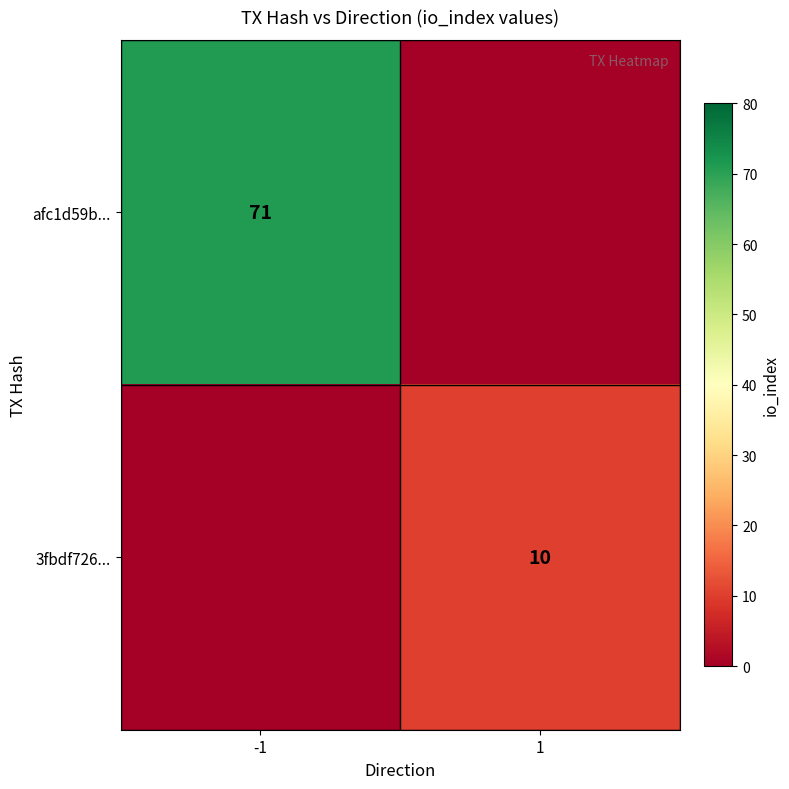

Is the value of afc1d59b... at -1 greater than the value of 3fbdf726... at 1?

Yes